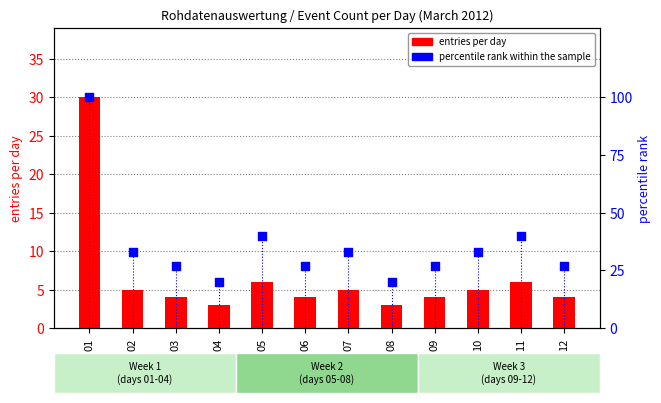

What is the total value across all series at 05?

46